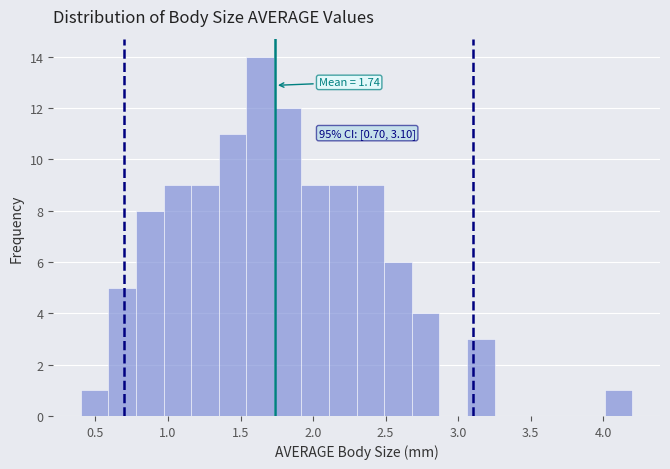

Around what value on the x-axis is the tallest bar? Give the approximate position of its centre, as read against the axis.

1.65